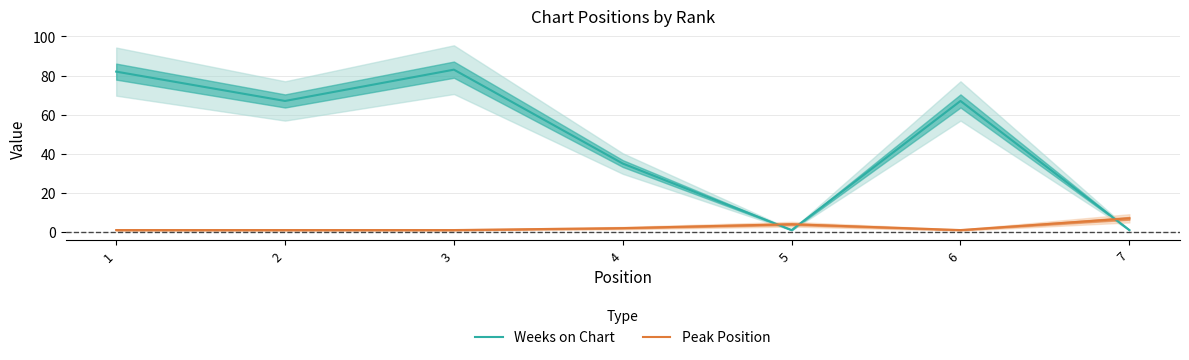

The Peak Position series shows 2 at 6. True or false?

False